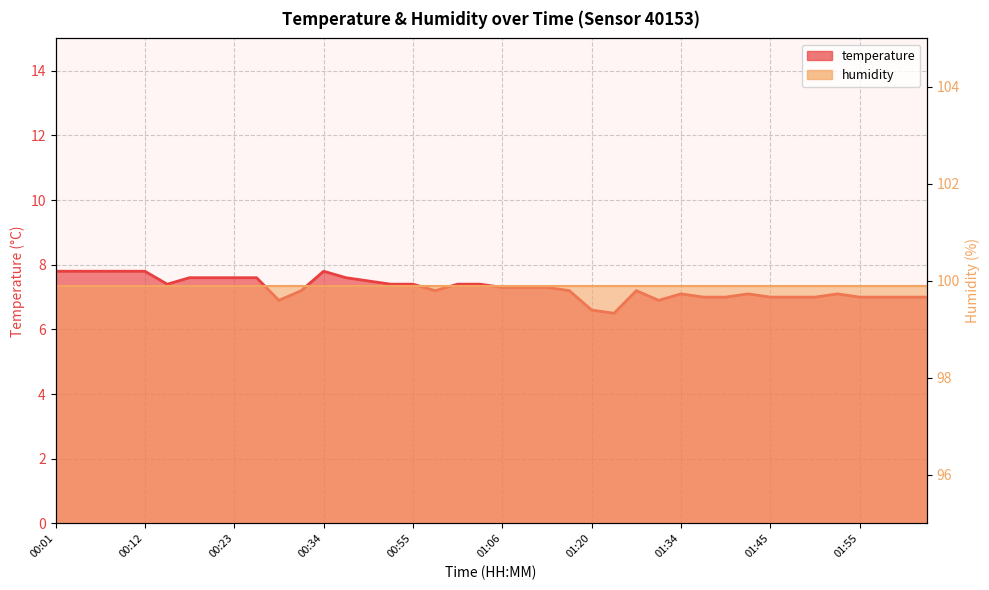

Reading left to right, what are all the values shown in this chart?

00:01=7.8	00:04=7.8	00:07=7.8	00:09=7.8	00:12=7.8	00:15=7.4	00:18=7.6	00:20=7.6	00:23=7.6	00:26=7.6	00:29=6.9	00:31=7.2	00:34=7.8	00:37=7.6	00:43=7.5	00:52=7.4	00:55=7.4	00:58=7.2	01:00=7.4	01:03=7.4	01:06=7.3	01:11=7.3	01:14=7.3	01:17=7.2	01:20=6.6	01:25=6.5	01:28=7.2	01:31=6.9	01:34=7.1	01:36=7.0	01:39=7.0	01:42=7.1	01:45=7.0	01:47=7.0	01:50=7.0	01:53=7.1	01:55=7.0	01:58=7.0	02:01=7.0	02:03=7.0